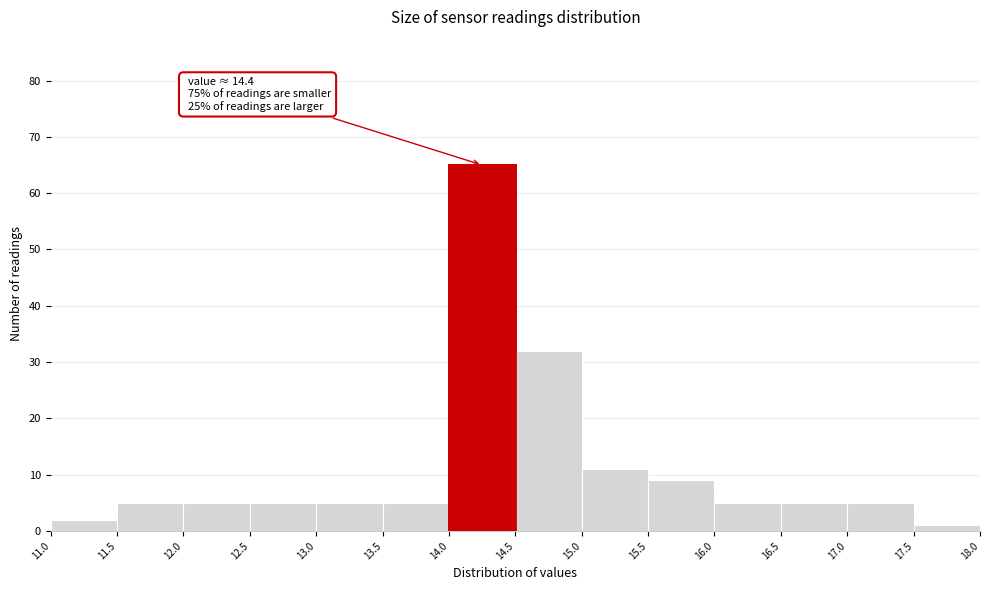

Over which range of the x-axis is the bar tallest?

14.0 to 14.5